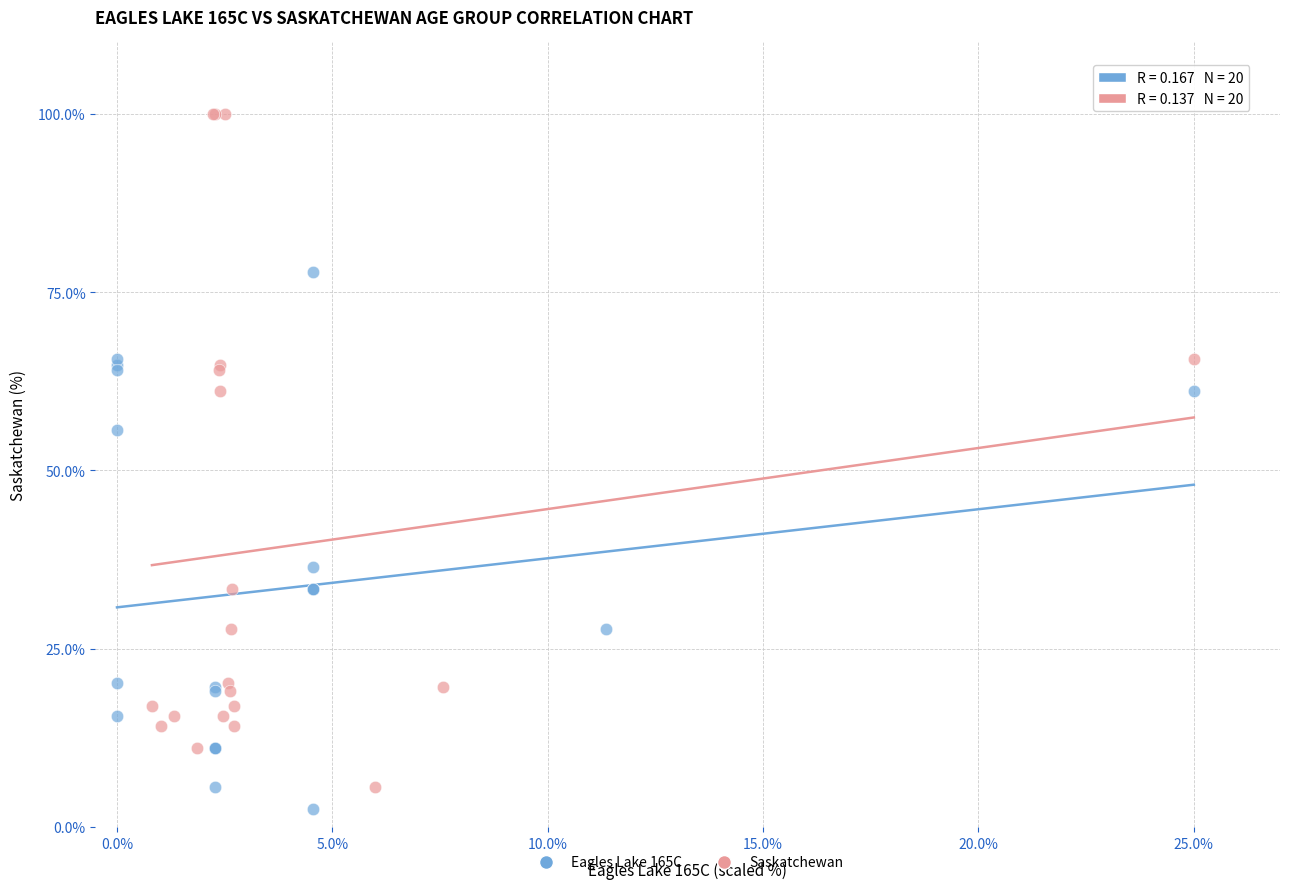

Which series has the largest Y range (max minus min)?

Saskatchewan